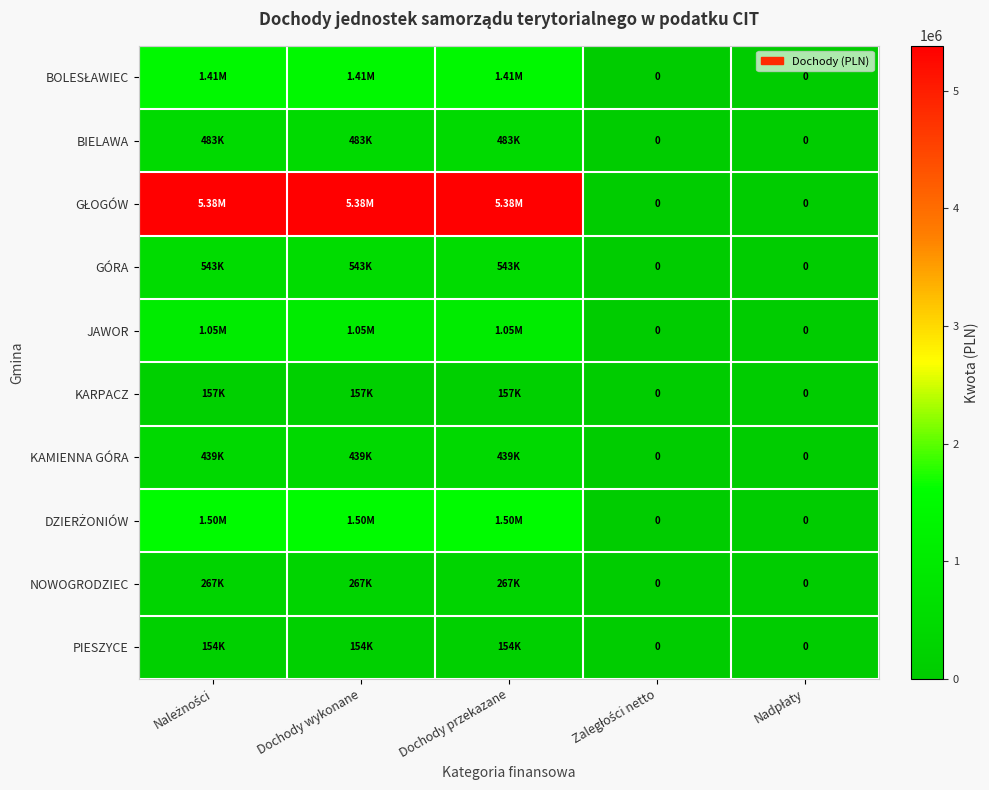

How many values in the KAMIENNA GÓRA series are below 438581?

2